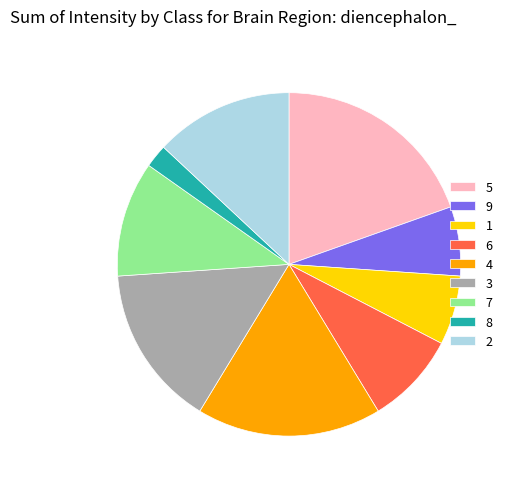

Combined, do 9 and 6 account for over 50%?

No